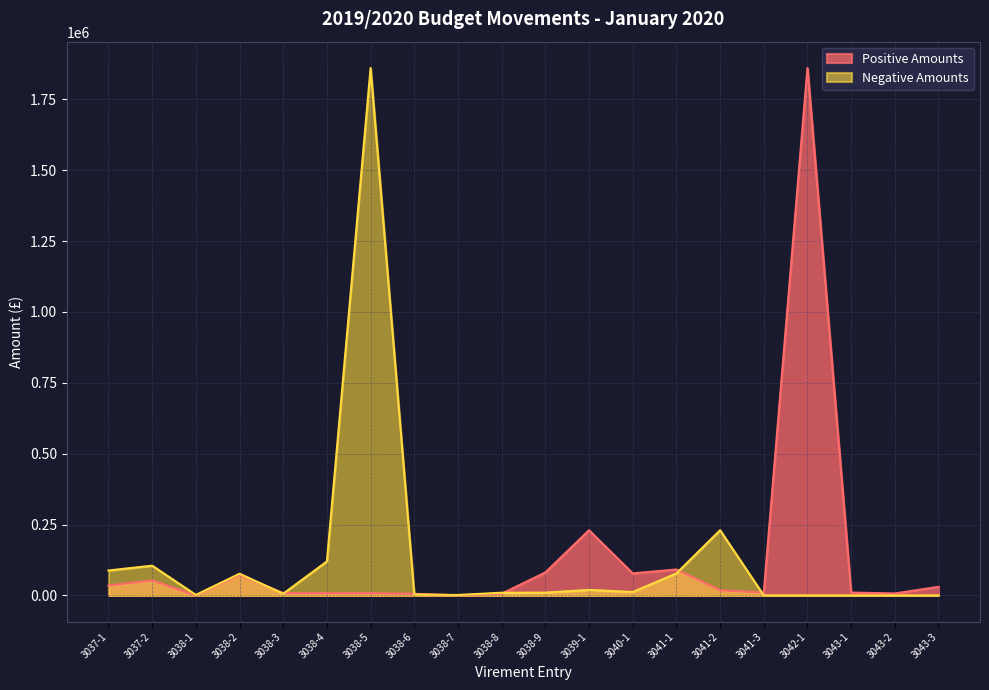

Where is Positive Amounts nearest to the value 930100?

3039-1